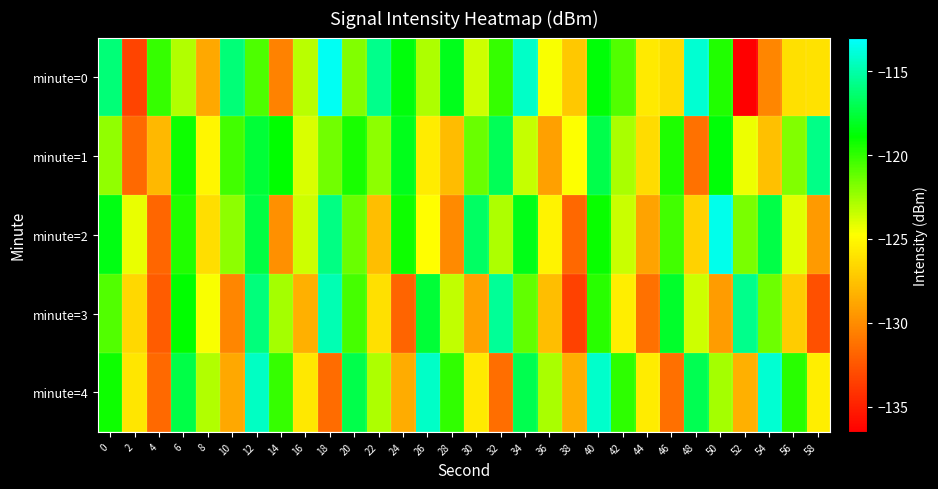

Reading left to right, what are all the values shown in this chart?

minute=0: 0=-116.1	2=-133.3	4=-120.1	6=-123.0	8=-128.8	10=-116.1	12=-120.7	14=-130.5	16=-123.2	18=-113.3	20=-121.8	22=-115.7	24=-118.6	26=-122.9	28=-118.2	30=-123.6	32=-120.1	34=-114.3	36=-124.6	38=-127.2	40=-118.7	42=-120.8	44=-125.7	46=-126.4	48=-114.0	50=-119.7	52=-136.5	54=-130.3	56=-126.2	58=-126.1
minute=1: 0=-122.2	2=-131.6	4=-128.0	6=-119.2	8=-125.2	10=-120.4	12=-117.6	14=-119.0	16=-123.9	18=-121.5	20=-119.5	22=-122.1	24=-118.3	26=-125.6	28=-127.8	30=-121.3	32=-116.9	34=-123.4	36=-129.1	38=-124.7	40=-117.2	42=-122.8	44=-126.4	46=-119.6	48=-131.2	50=-118.7	52=-124.3	54=-127.6	56=-121.9	58=-115.8
minute=2: 0=-118.5	2=-124.2	4=-131.8	6=-119.7	8=-126.3	10=-122.1	12=-117.4	14=-129.8	16=-123.6	18=-115.9	20=-121.3	22=-127.7	24=-119.2	26=-124.8	28=-130.1	30=-116.6	32=-122.9	34=-118.4	36=-125.3	38=-131.7	40=-119.1	42=-123.5	44=-128.9	46=-120.4	48=-126.8	50=-113.5	52=-121.7	54=-117.3	56=-124.1	58=-129.4
minute=3: 0=-120.8	2=-126.5	4=-132.2	6=-118.9	8=-124.6	10=-130.3	12=-116.1	14=-122.7	16=-128.4	18=-114.8	20=-120.5	22=-126.2	24=-131.9	26=-117.6	28=-123.3	30=-129.0	32=-115.4	34=-121.1	36=-127.7	38=-133.4	40=-119.8	42=-125.5	44=-131.2	46=-117.9	48=-123.6	50=-129.3	52=-115.7	54=-121.4	56=-127.1	58=-132.8
minute=4: 0=-119.2	2=-125.9	4=-131.6	6=-117.3	8=-123.0	10=-128.7	12=-114.4	14=-120.1	16=-125.8	18=-131.5	20=-117.2	22=-122.9	24=-128.6	26=-114.3	28=-120.0	30=-125.7	32=-131.4	34=-117.1	36=-122.8	38=-128.5	40=-114.2	42=-119.9	44=-125.6	46=-131.3	48=-117.0	50=-122.7	52=-128.4	54=-114.1	56=-119.8	58=-125.5